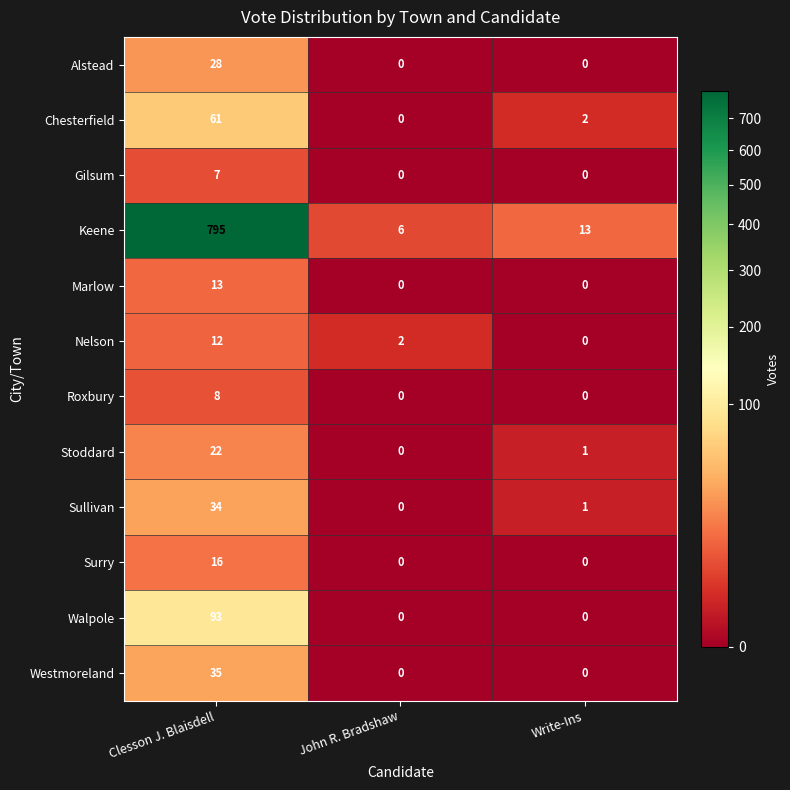

List the series in order of their peak value, lowest first.

Gilsum, Roxbury, Nelson, Marlow, Surry, Stoddard, Alstead, Sullivan, Westmoreland, Chesterfield, Walpole, Keene